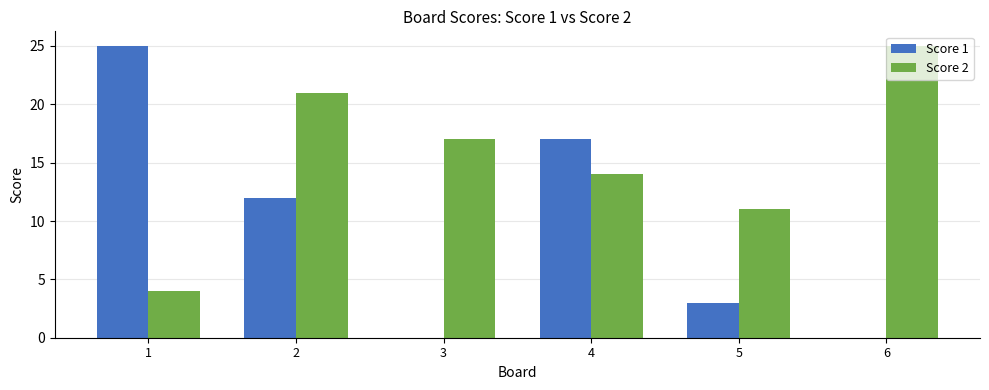

Which category has the highest value in the Score 2 series?

6